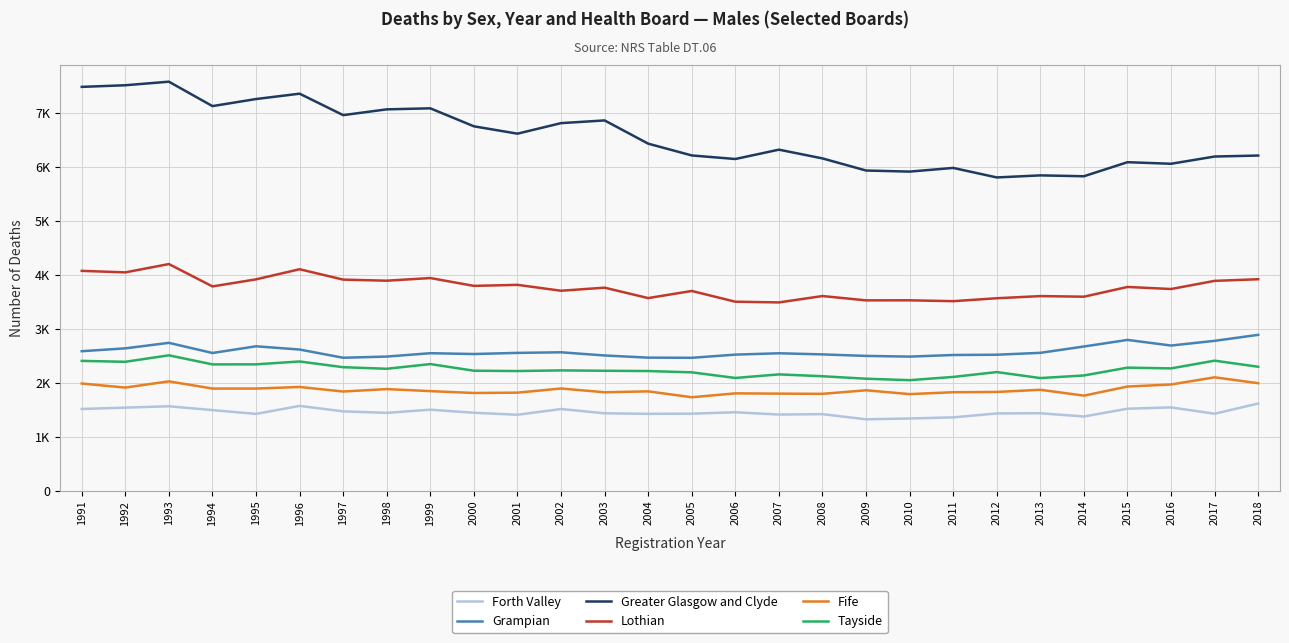

How many interior local valleys does the Fife series have?

8